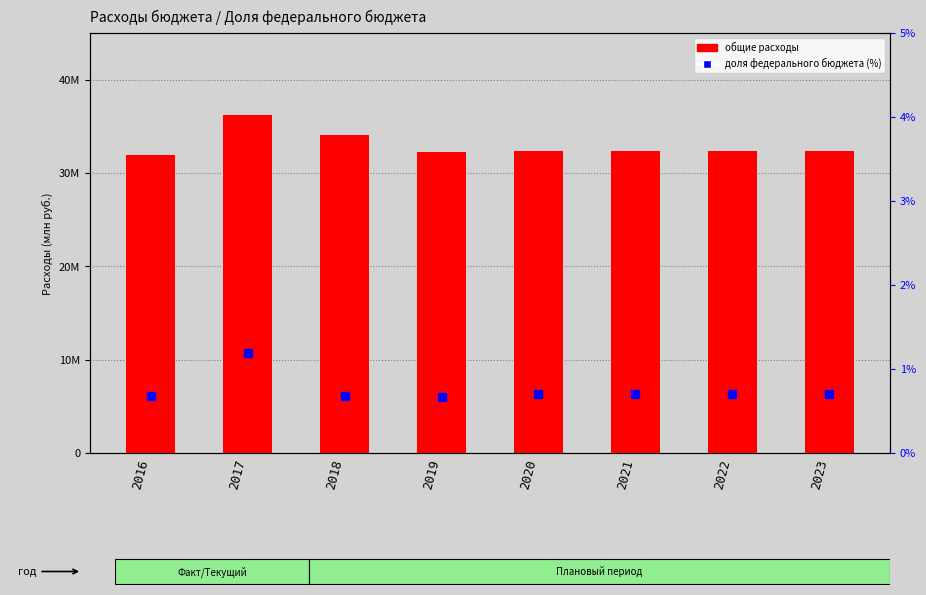

At which label does federal % of total reach its peak?

2017